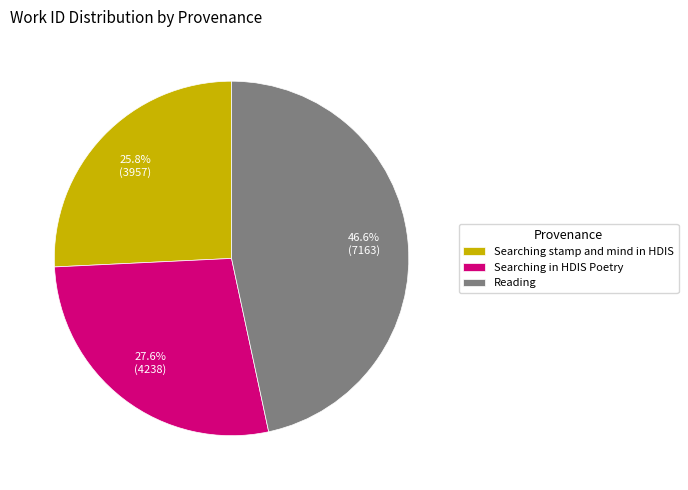

Approximately how many times larger is the value at Searching in HDIS Poetry compared to Reading?

0.6